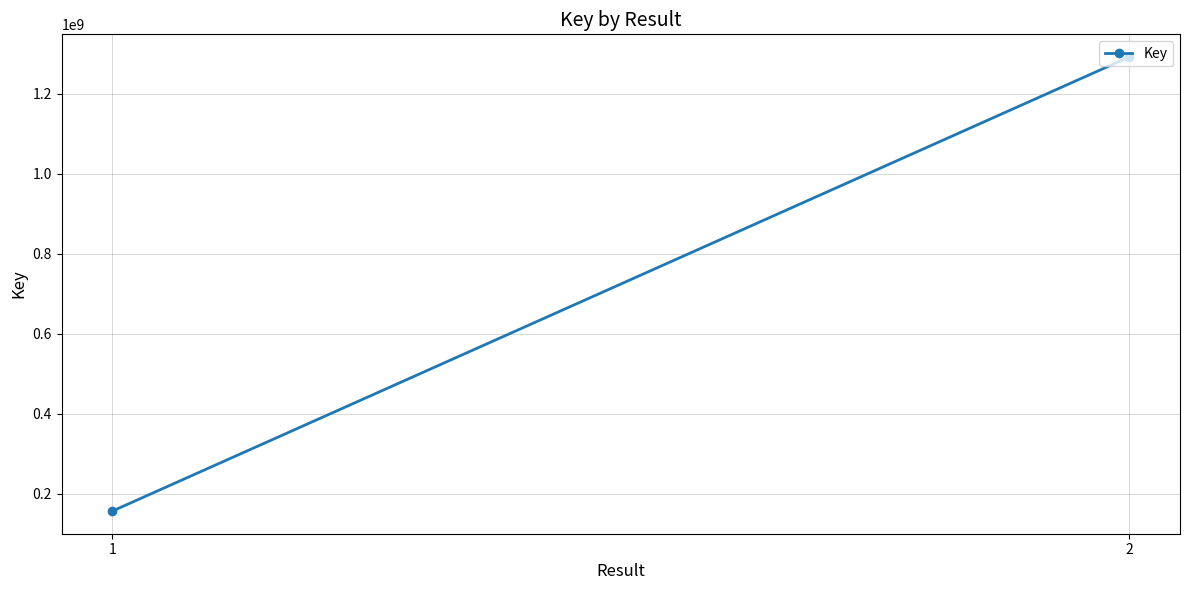

What is the value of the 1st point from the left?

156433702